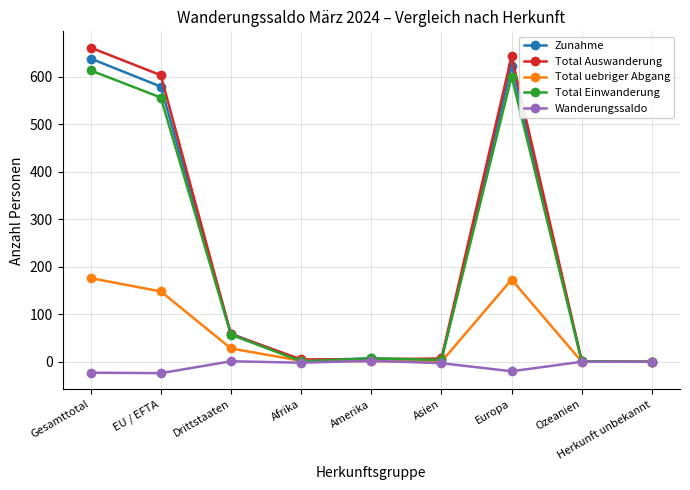

Is it true that Total Auswanderung equals 5 at Amerika?

True